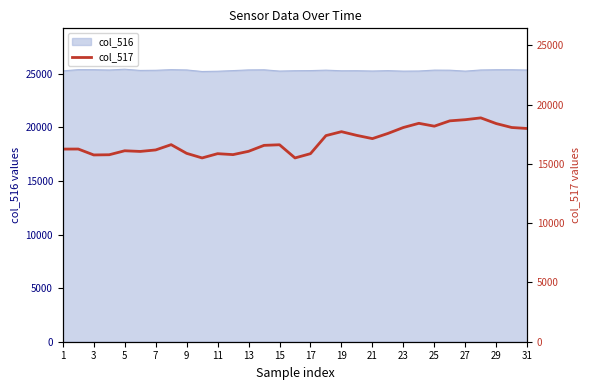

How many interior local valleys (lower than both neighbors) does the data have?

7